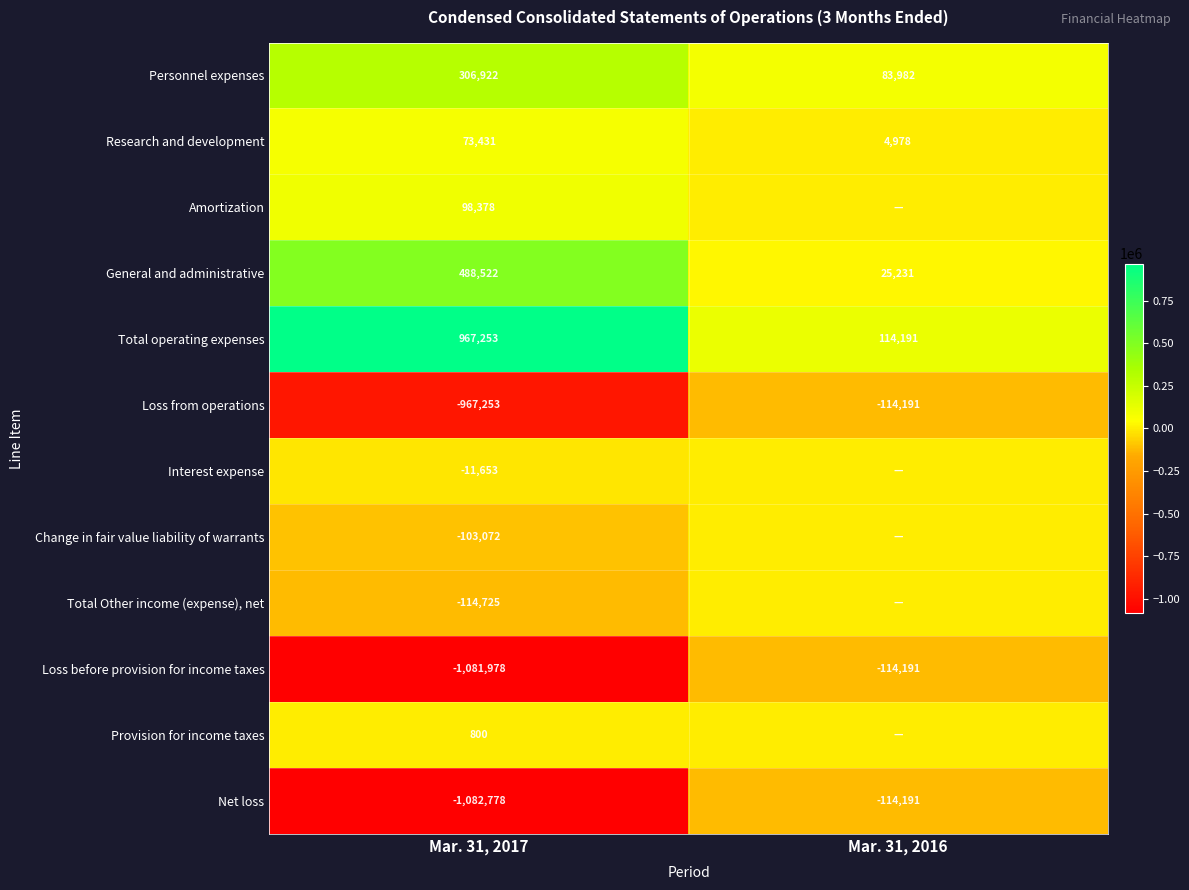

At which category does the chart reach its minimum across all series?

Mar. 31, 2017